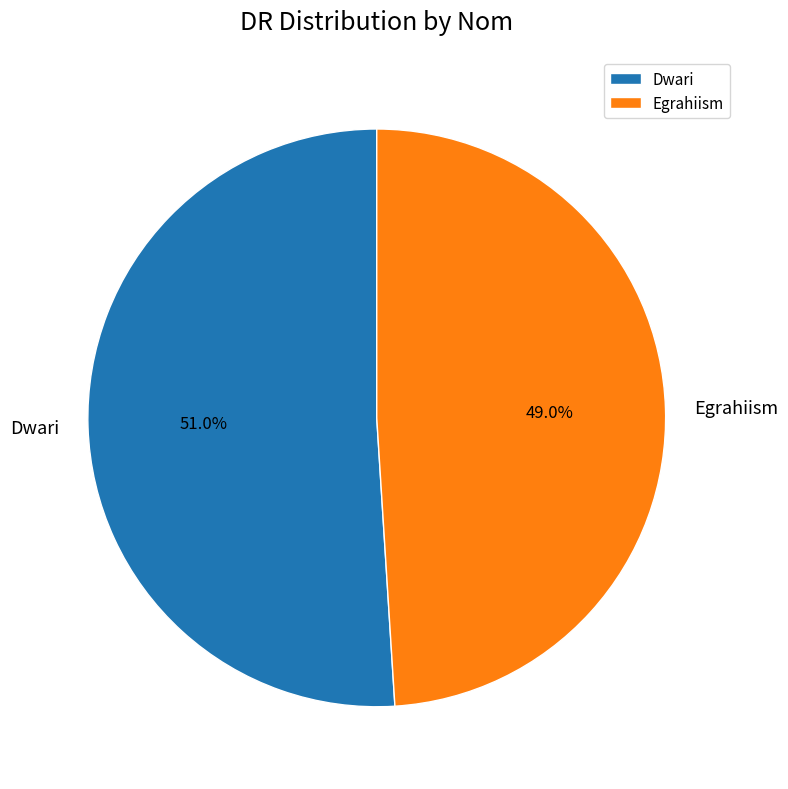

How many segments does this pie chart have?

2